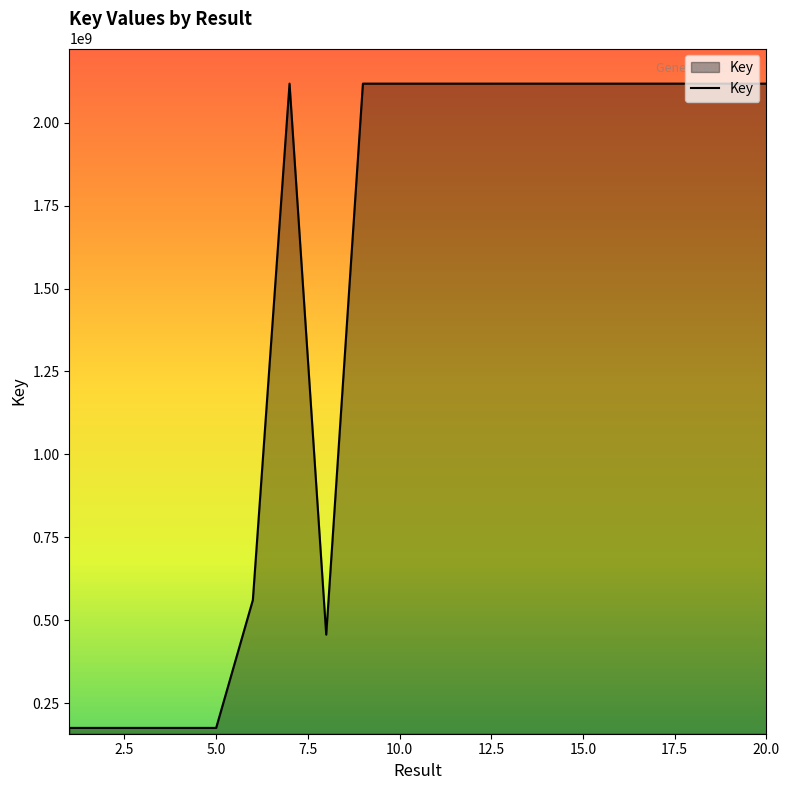

What is the greatest value displayed?

2117916363